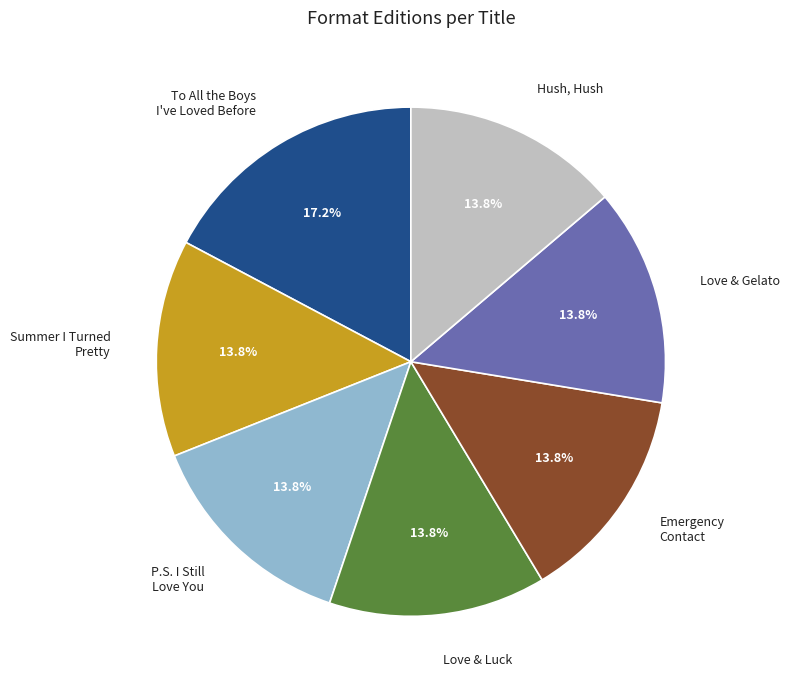

What portion of the pie excludes Love & Luck?

86.2%